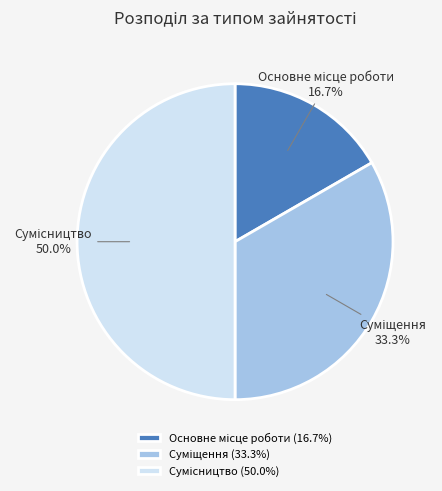

Which category has the smallest portion of the pie?

Основне місце роботи